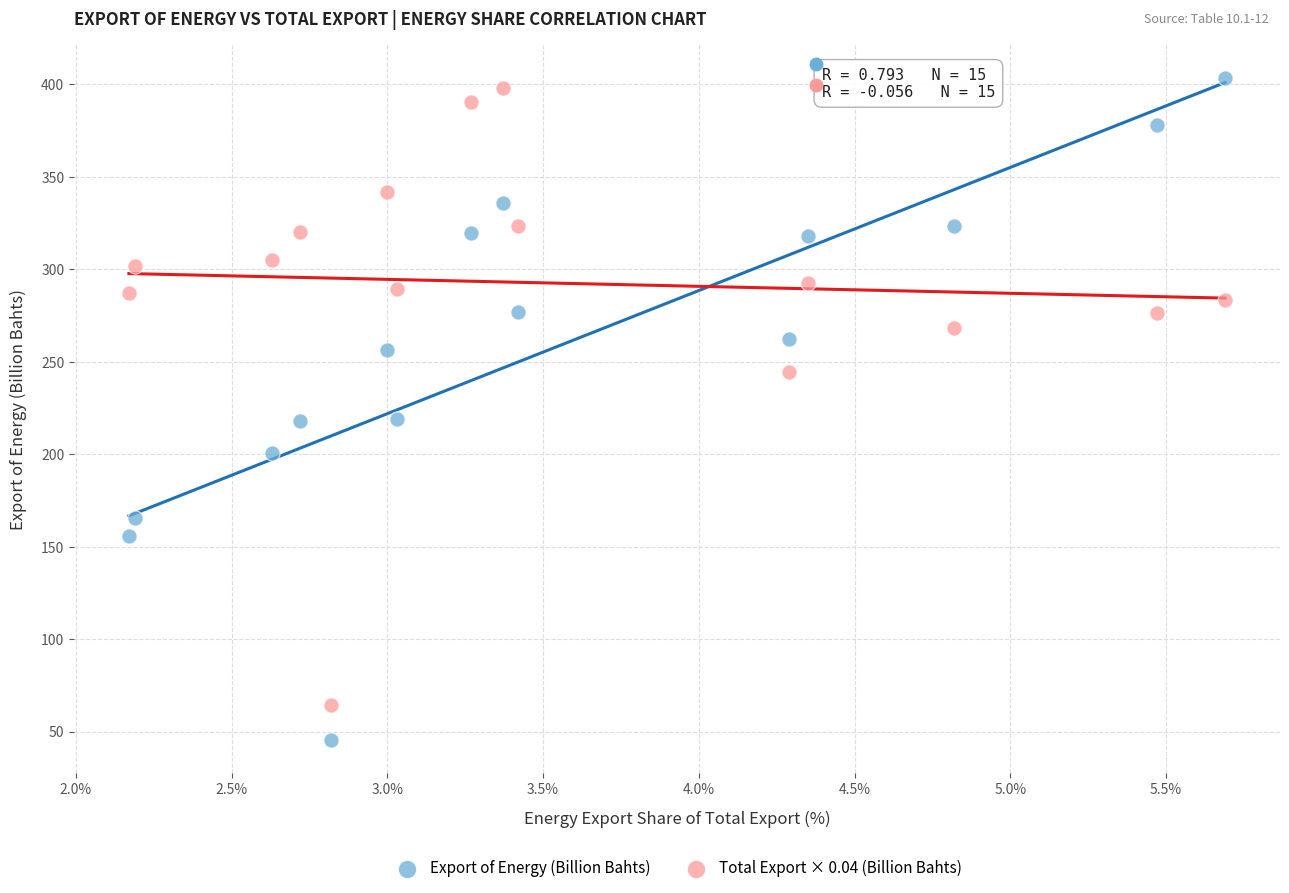

Which series contains the lowest Y value?

Export of Energy (Billion Bahts)